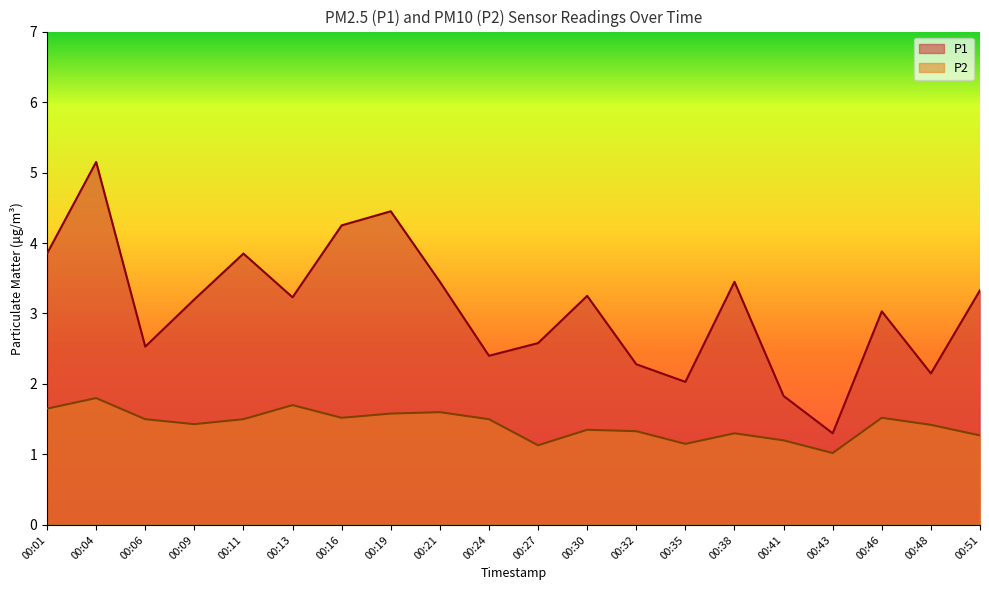

The P2 series shows 0.9 at 00:30. True or false?

False